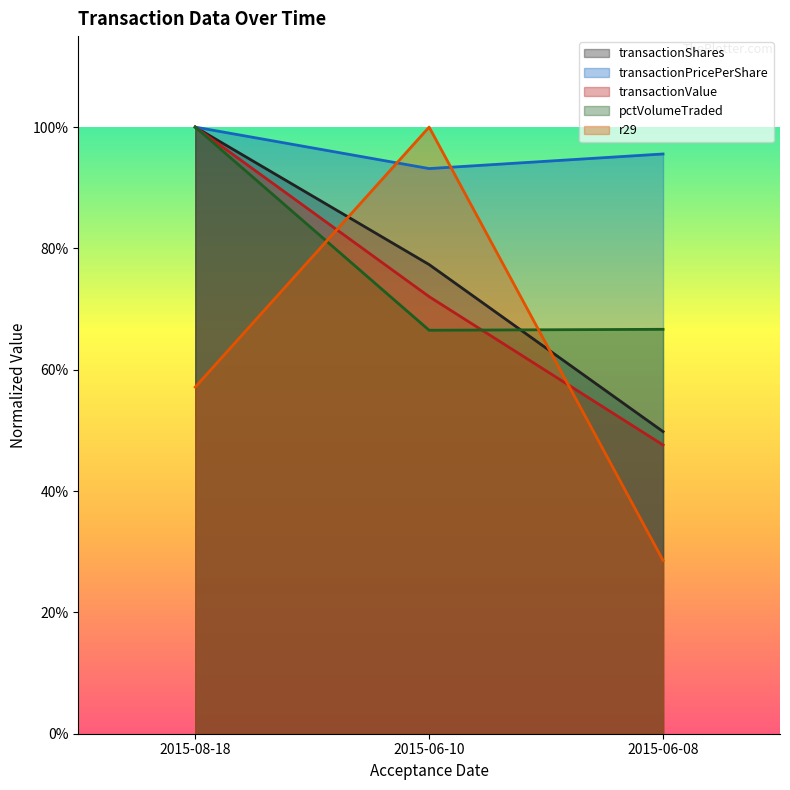

Which has a higher value, 2015-06-08 or 2015-08-18?

2015-08-18